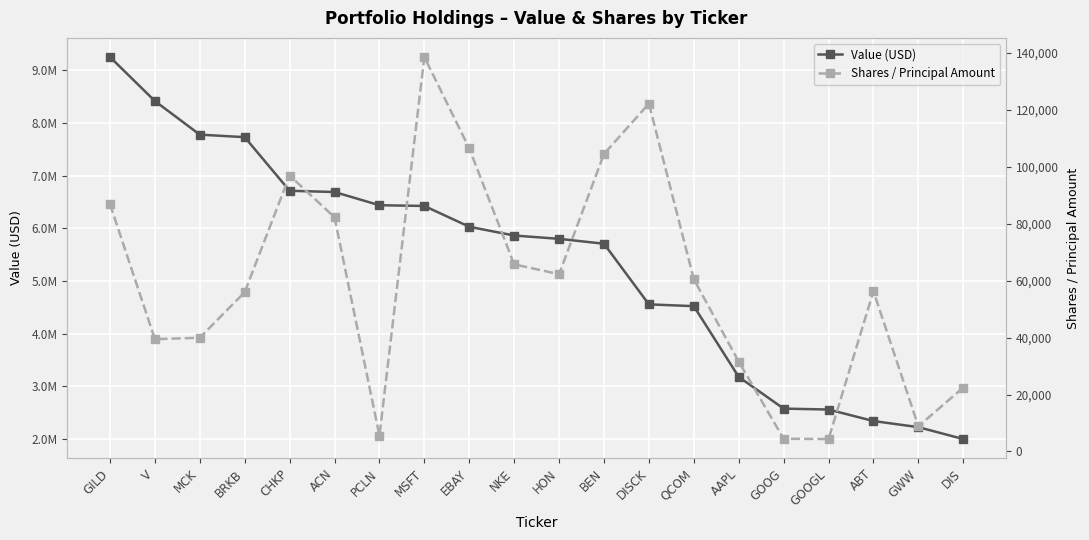

At which label is Value (USD) closest to 5625500?

BEN